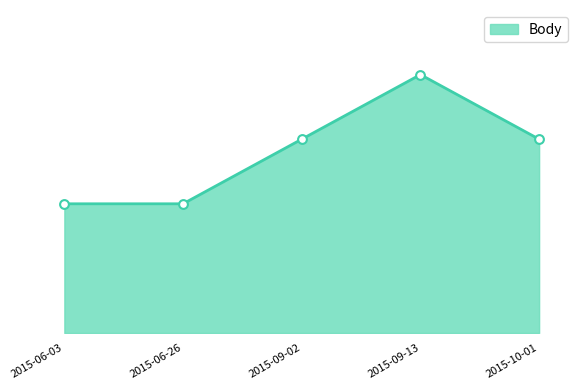

What is the ratio of the value at 2015-06-26 to the value at 2015-09-02?

0.7